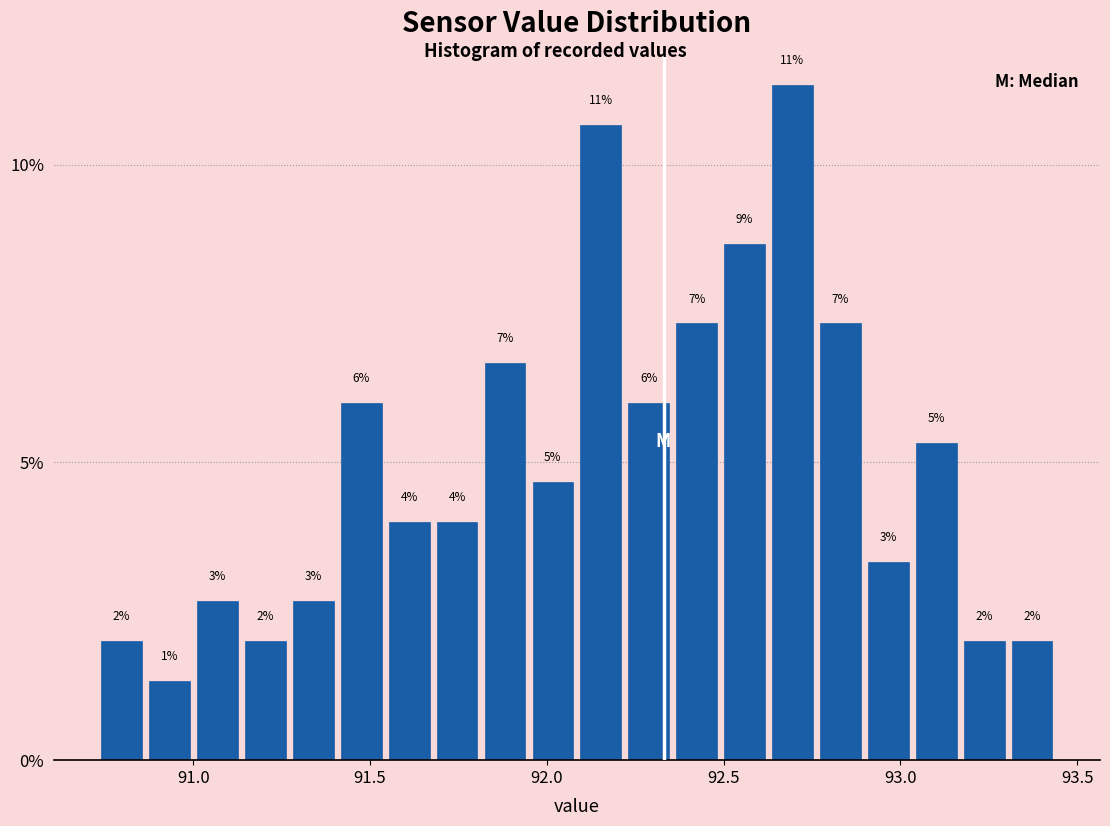

Around what value on the x-axis is the tallest bar? Give the approximate position of its centre, as read against the axis.

92.70